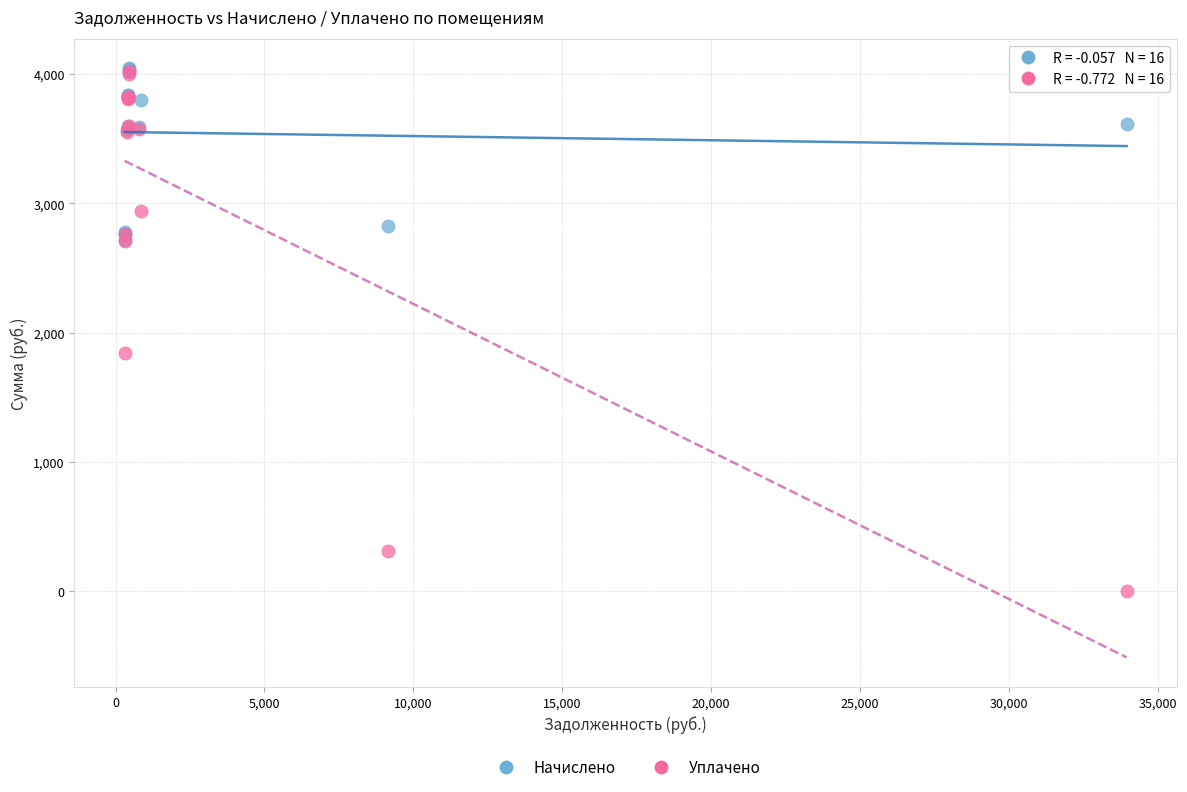

In the Уплачено series, what Y value is closest to 2010?

1841.8